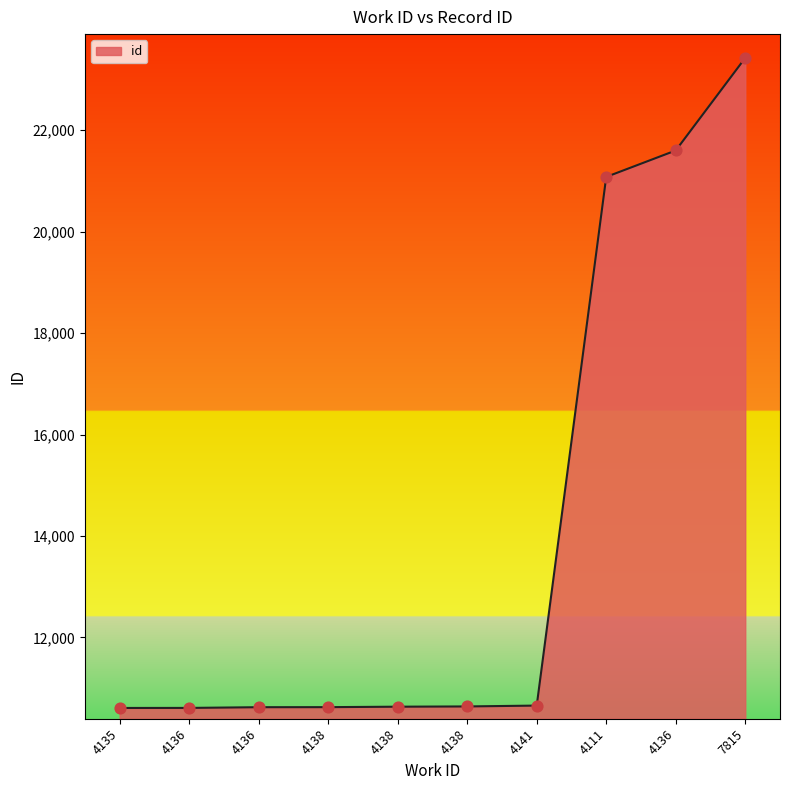

Between 7815 and 4136, which is larger?

7815